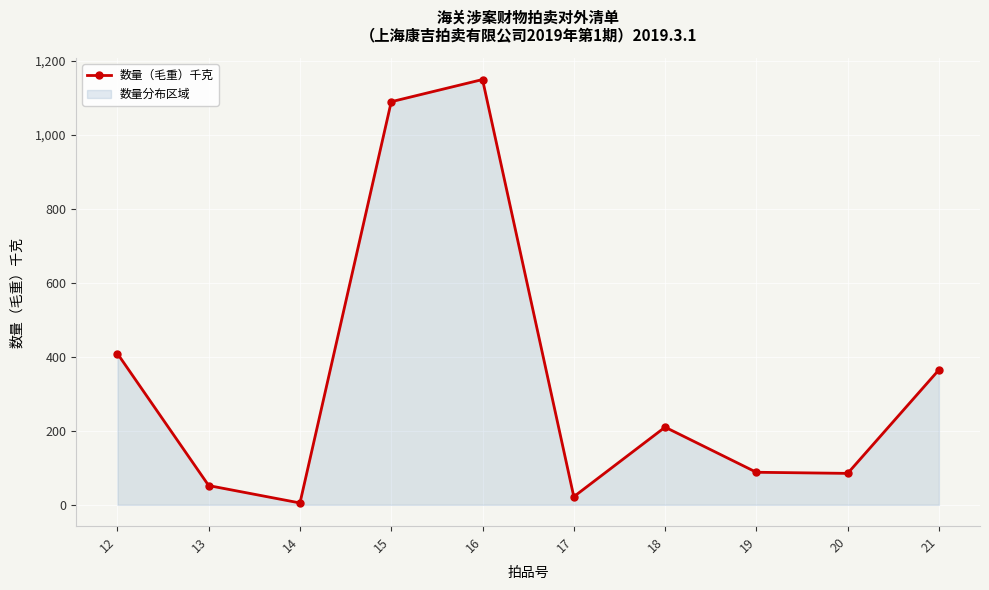

What is the sum of all values?

3476